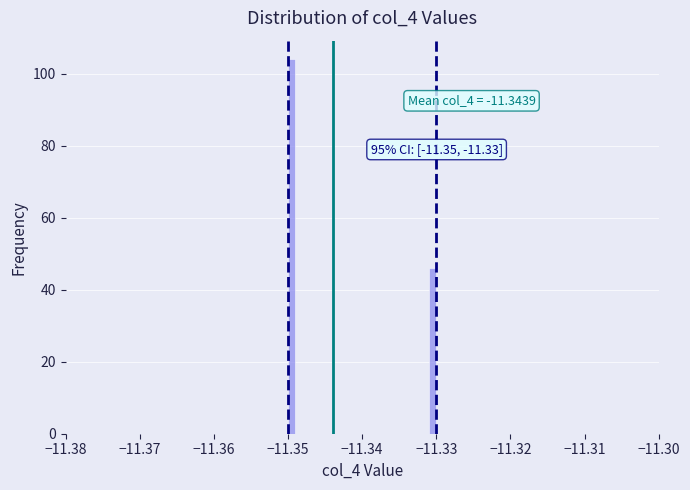

Around what value on the x-axis is the tallest bar? Give the approximate position of its centre, as read against the axis.

-11.349